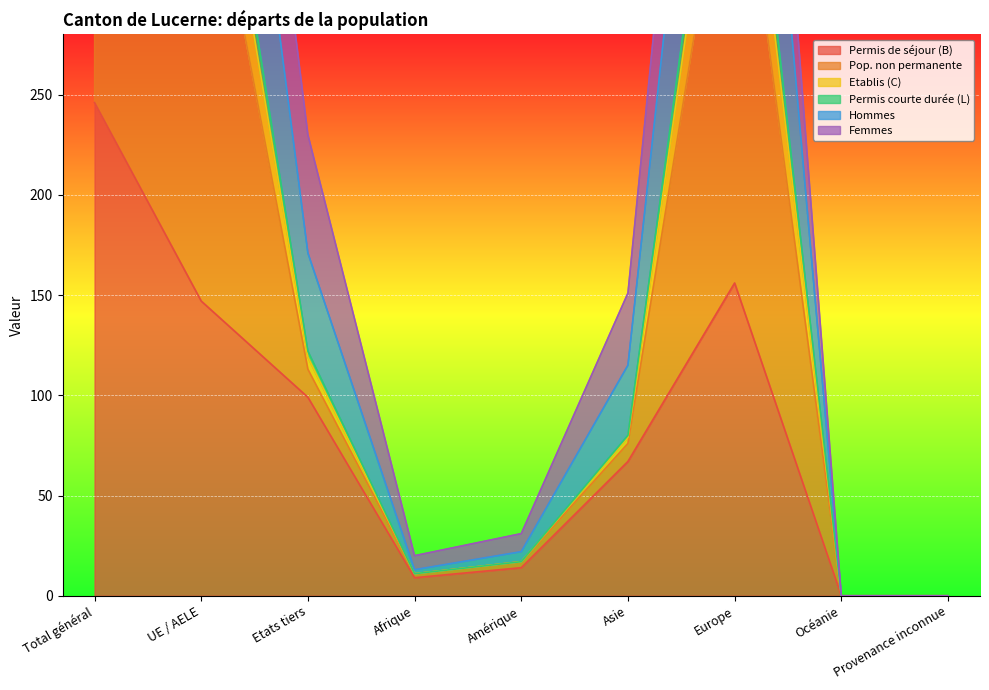

What is the label of the 9th point from the right?

Total général